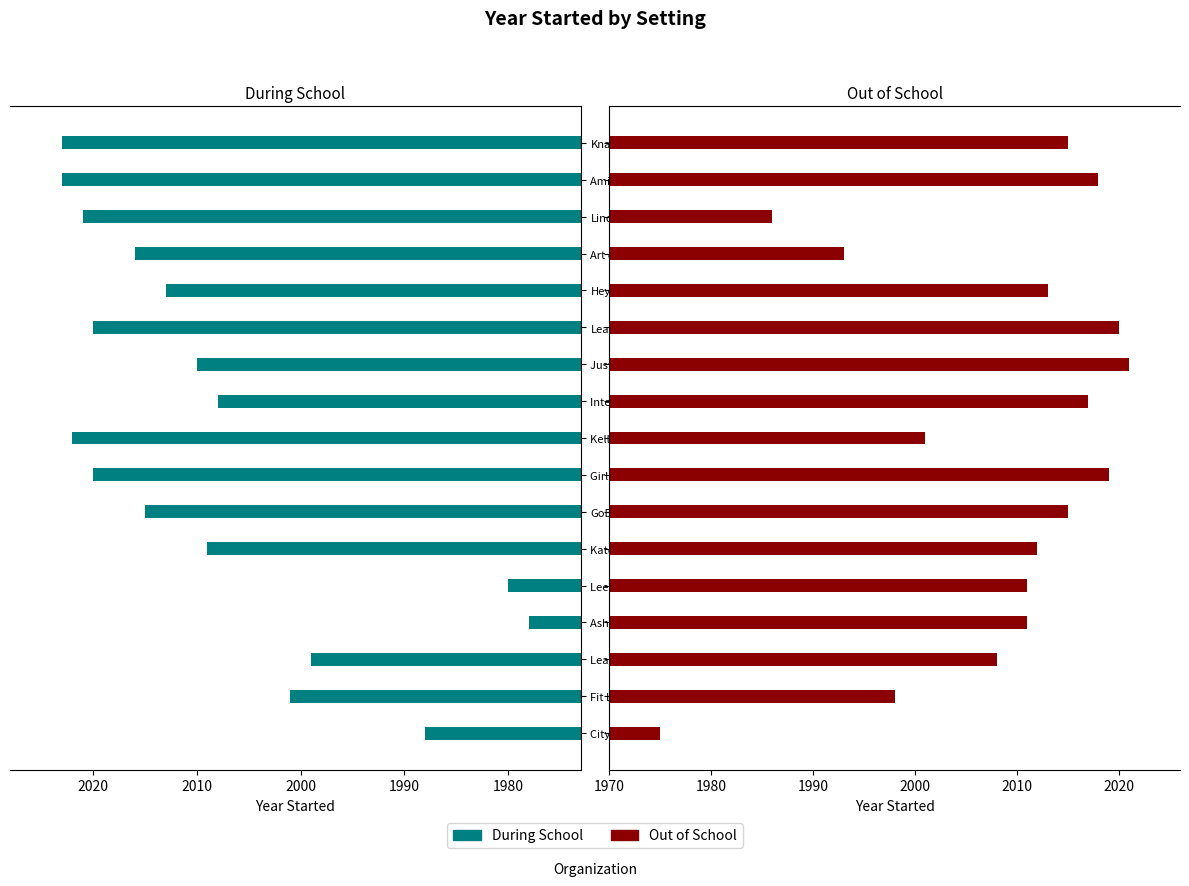

What is the minimum value for Out of School?

1975